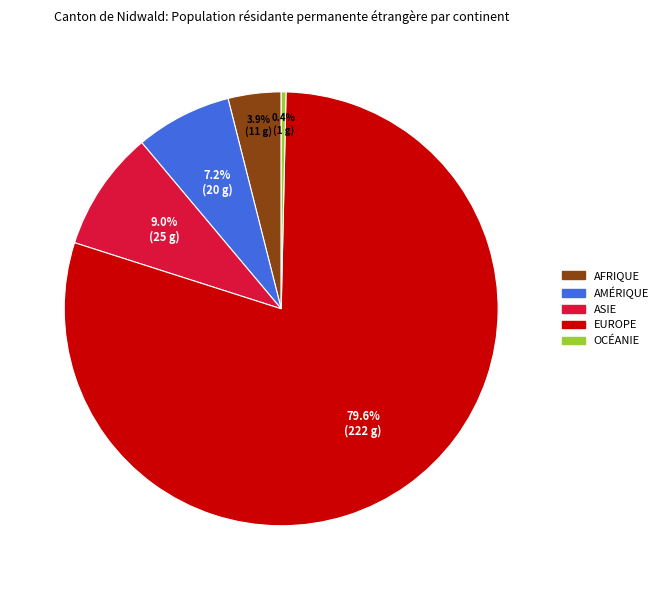

Is there any slice that represents more than half of the pie?

Yes